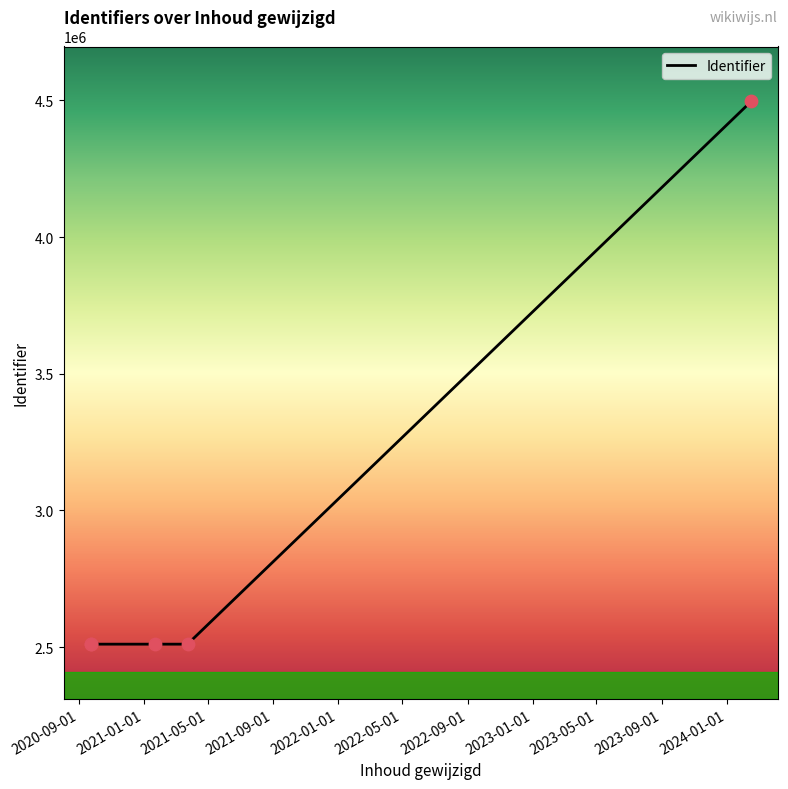

Which has a higher value, 2020-09-01 or 2021-05-01?

2020-09-01